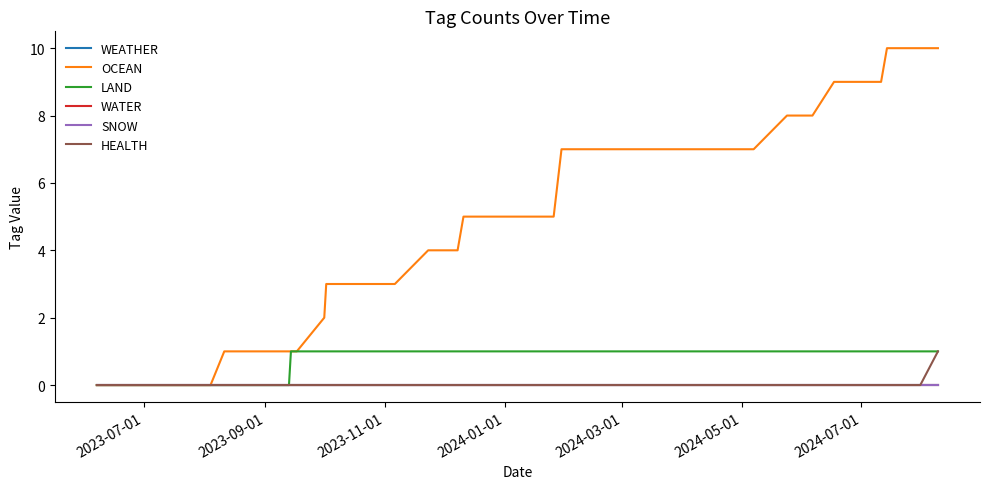

Reading left to right, list all the values displayed in this chart.

WEATHER: 0	0	0	0	0	0	0	0	0	0	0	0	0	0	0	0	0	0	0	0	0	0	0	0	0	0	0	0	0	0	0	0	0	0	0	0	0	0	0	0
OCEAN: 0	0	0	1	1	1	1	1	1	1	1	1	2	3	3	4	4	5	5	5	5	5	6	7	7	7	7	7	7	7	8	8	8	9	9	9	10	10	10	10
LAND: 0	0	0	0	0	0	0	0	0	0	1	1	1	1	1	1	1	1	1	1	1	1	1	1	1	1	1	1	1	1	1	1	1	1	1	1	1	1	1	1
WATER: 0	0	0	0	0	0	0	0	0	0	0	0	0	0	0	0	0	0	0	0	0	0	0	0	0	0	0	0	0	0	0	0	0	0	0	0	0	0	0	0
SNOW: 0	0	0	0	0	0	0	0	0	0	0	0	0	0	0	0	0	0	0	0	0	0	0	0	0	0	0	0	0	0	0	0	0	0	0	0	0	0	0	0
HEALTH: 0	0	0	0	0	0	0	0	0	0	0	0	0	0	0	0	0	0	0	0	0	0	0	0	0	0	0	0	0	0	0	0	0	0	0	0	0	0	0	1